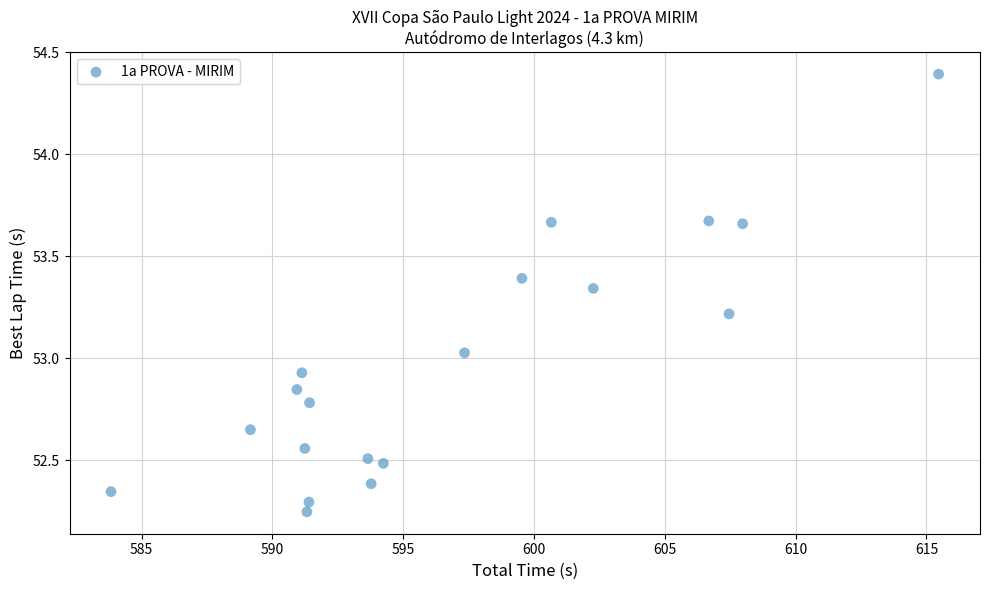

What is the range of Y values (max minus min)?

2.1